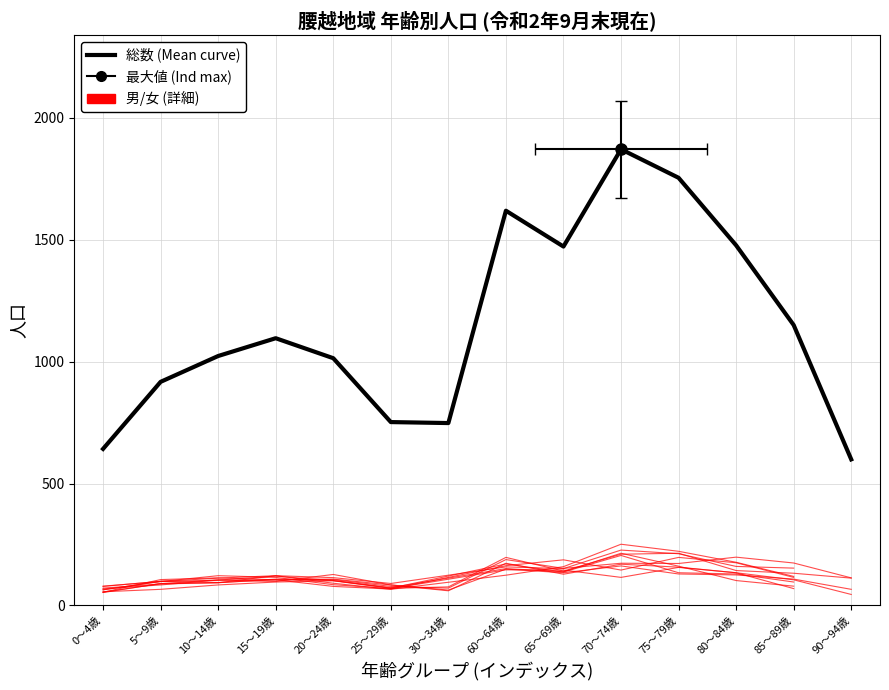

What is the approximate value of 総数 (Mean curve) at 85～89歳, to the nearest 50?

1150